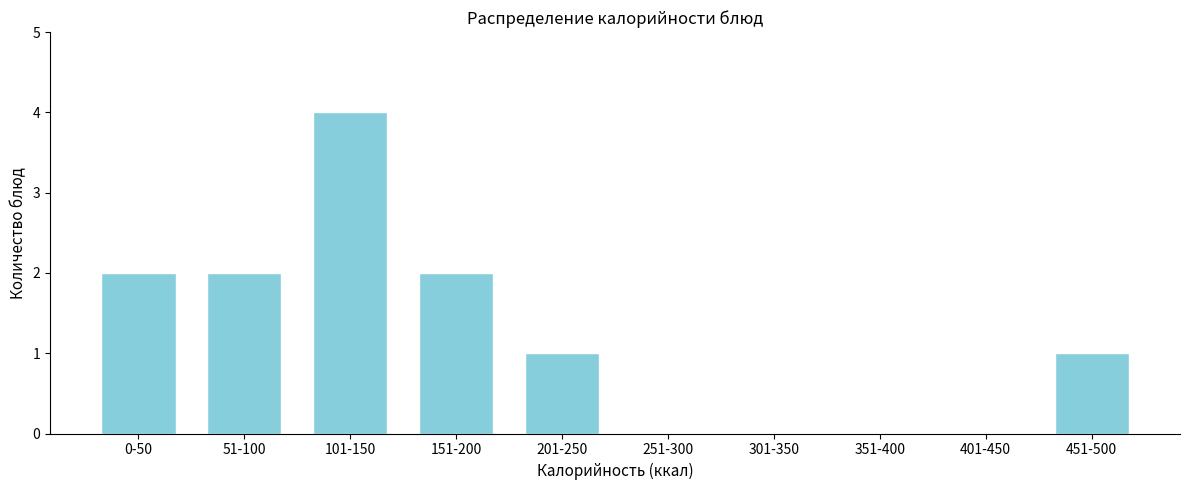

Reading left to right, transcribe all the data shown in this chart.

0-50=2	51-100=2	101-150=4	151-200=2	201-250=1	251-300=0	301-350=0	351-400=0	401-450=0	451-500=1